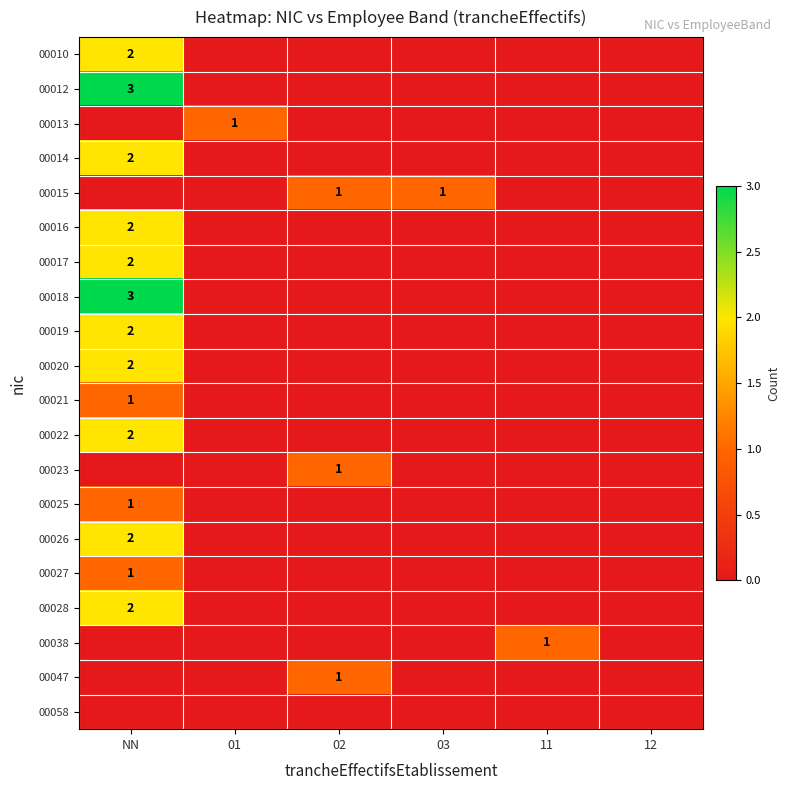

The value of 00016 at NN is 1. True or false?

False